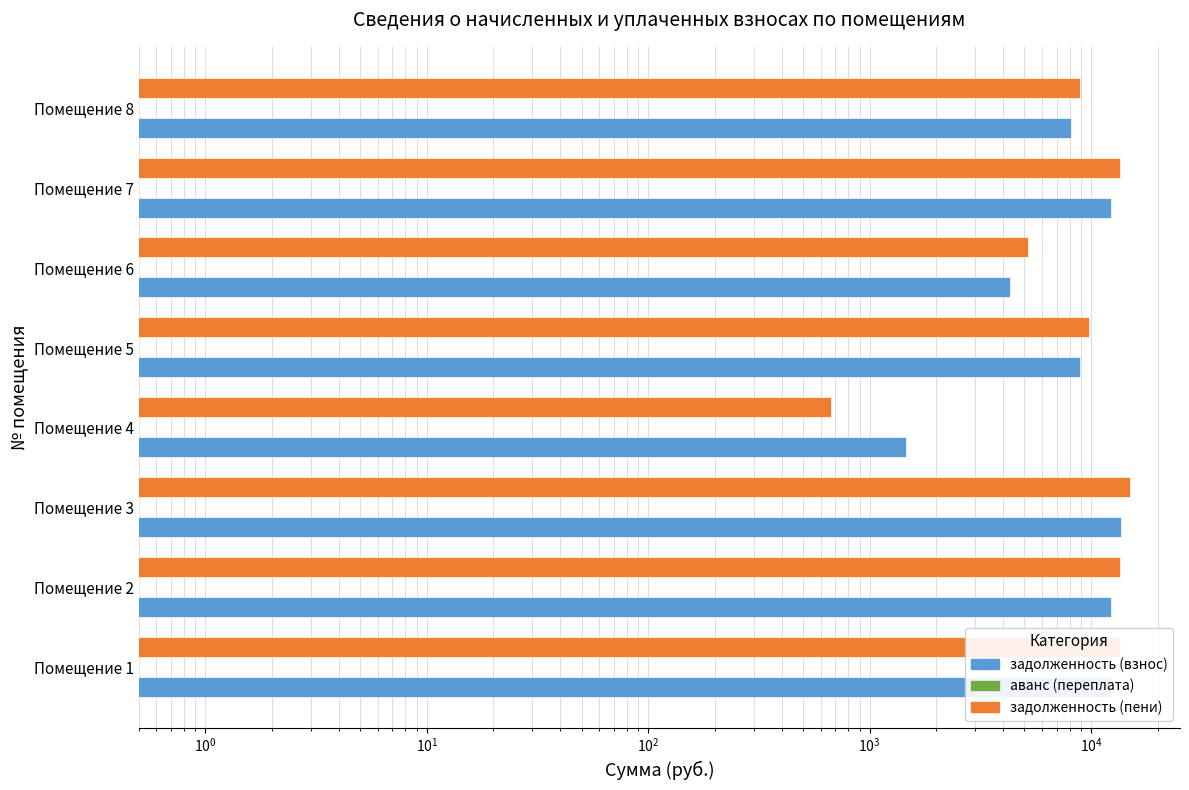

Reading right to left, extract all data points from this chart.

задолженность (взнос): 8085.3	12250.5	4288.8	8869.4	1464.2	13696.0	12250.5	12250.5
аванс (переплата): 0.2	0.2	0.2	0.2	0.2	0.2	0.2	0.2
задолженность (пени): 8877.3	13450.5	5164.8	9738.1	670.1	15037.6	13450.5	13450.5